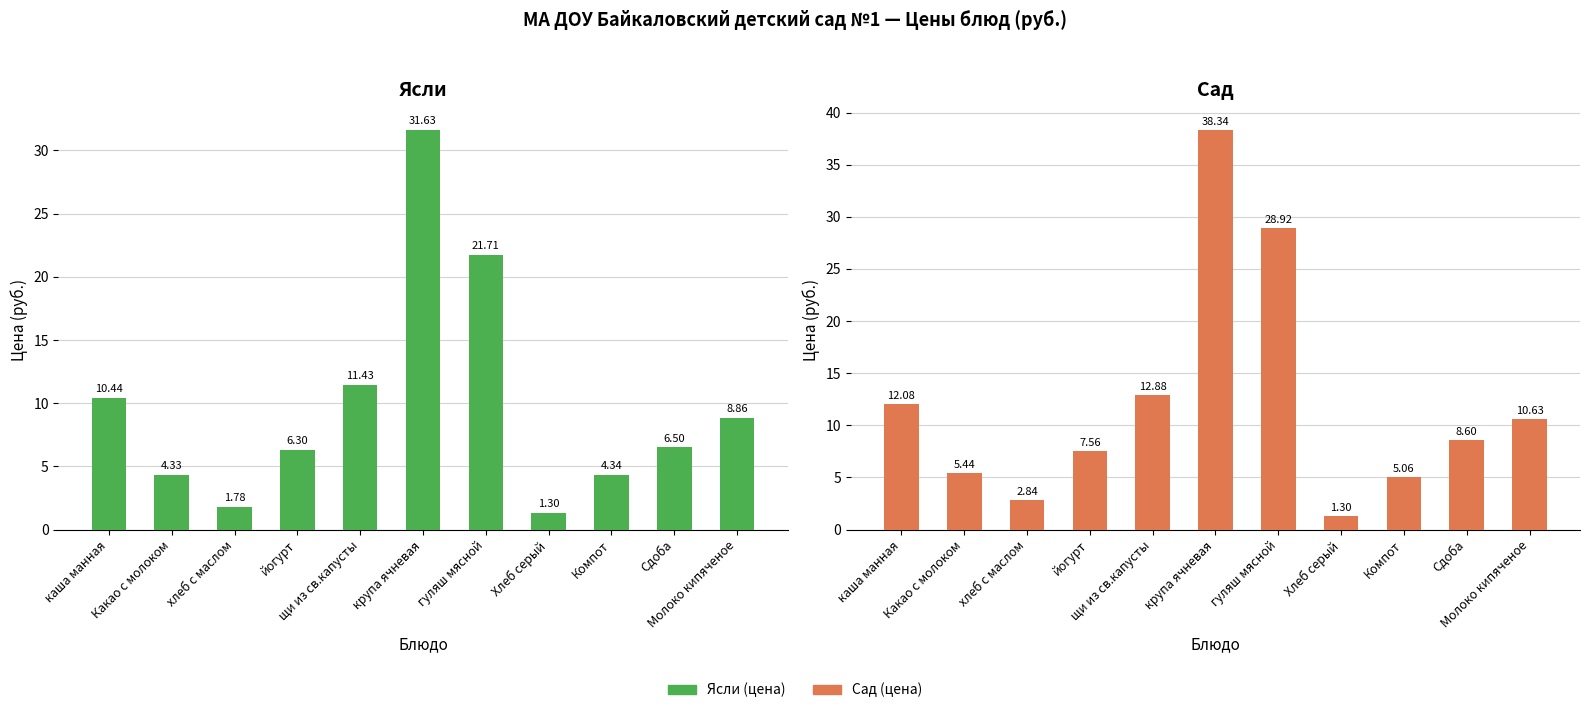

What is the minimum value shown in the chart?

1.3